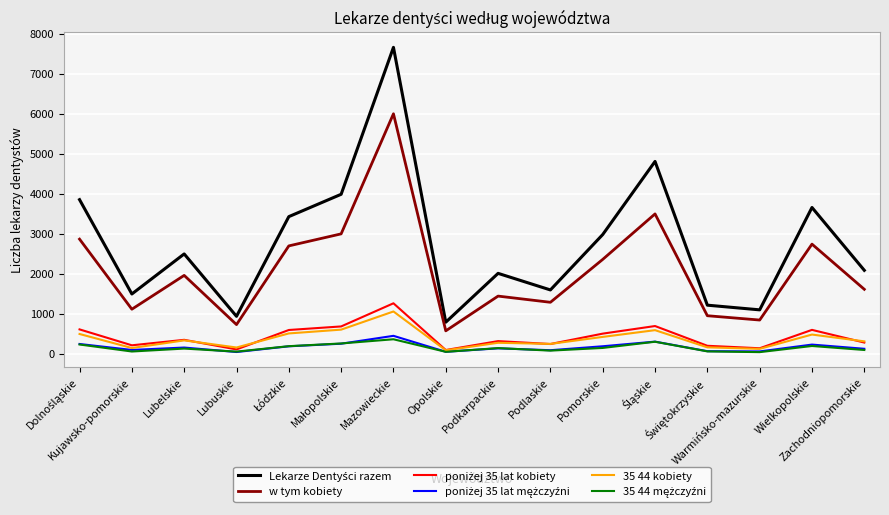

True or false: 35 44 kobiety and w tym kobiety intersect in this chart.

False